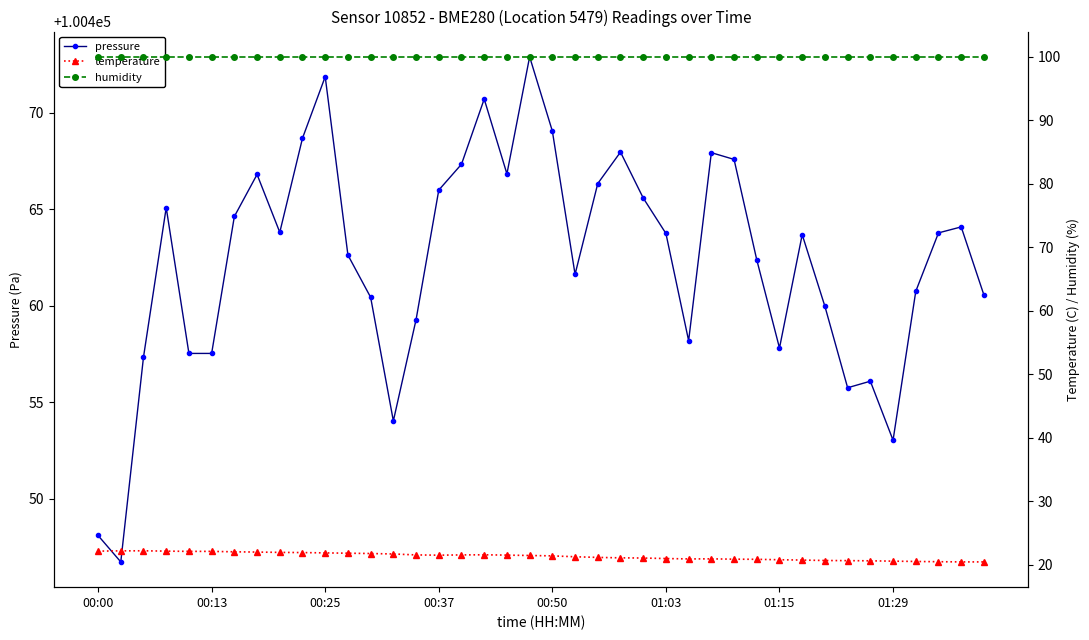

What are all the series names shown in the legend?

pressure, temperature, humidity